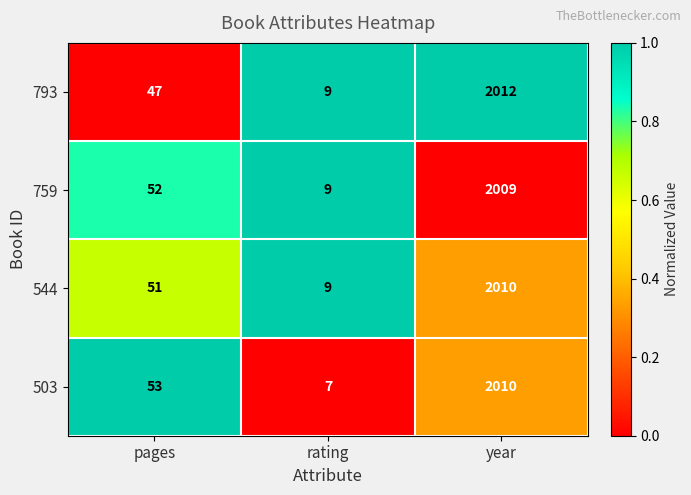

Rank the categories by 544 value from highest to lowest.

year, pages, rating